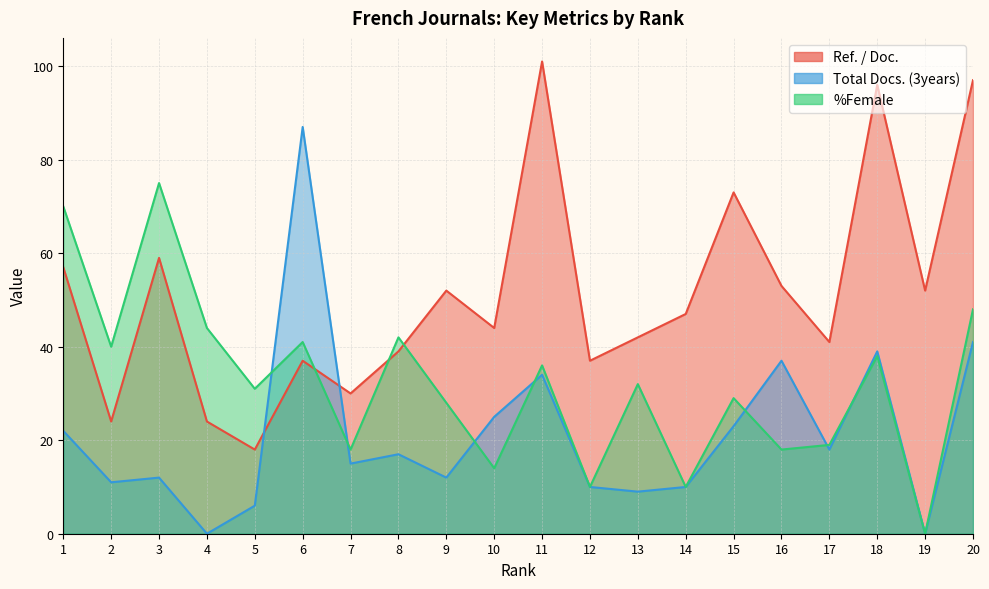

At which label is Total Docs. (3years) closest to 43?

20